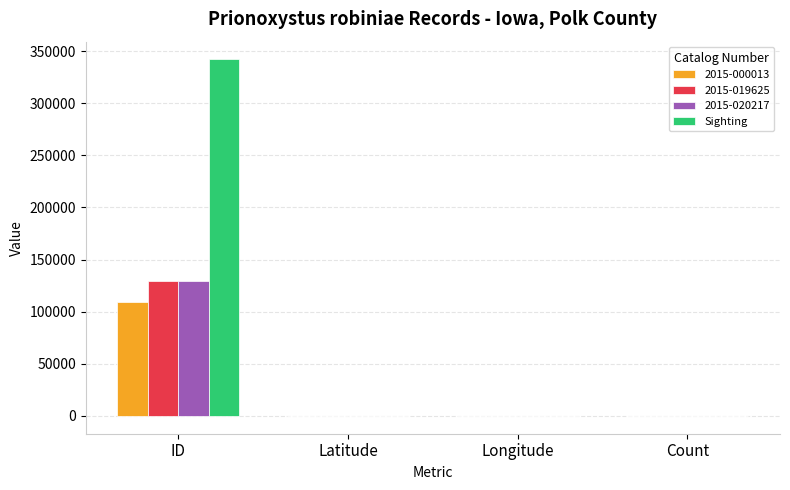

How many values in the 2015-020217 series exceed 41?

2